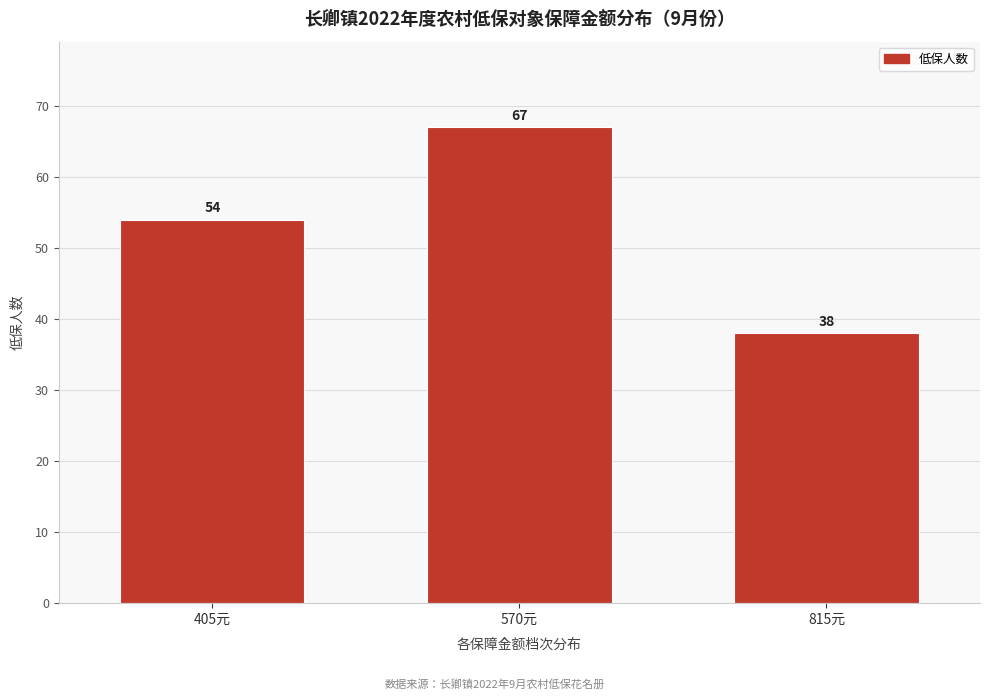

Reading right to left, extract all data points from this chart.

815元=38	570元=67	405元=54